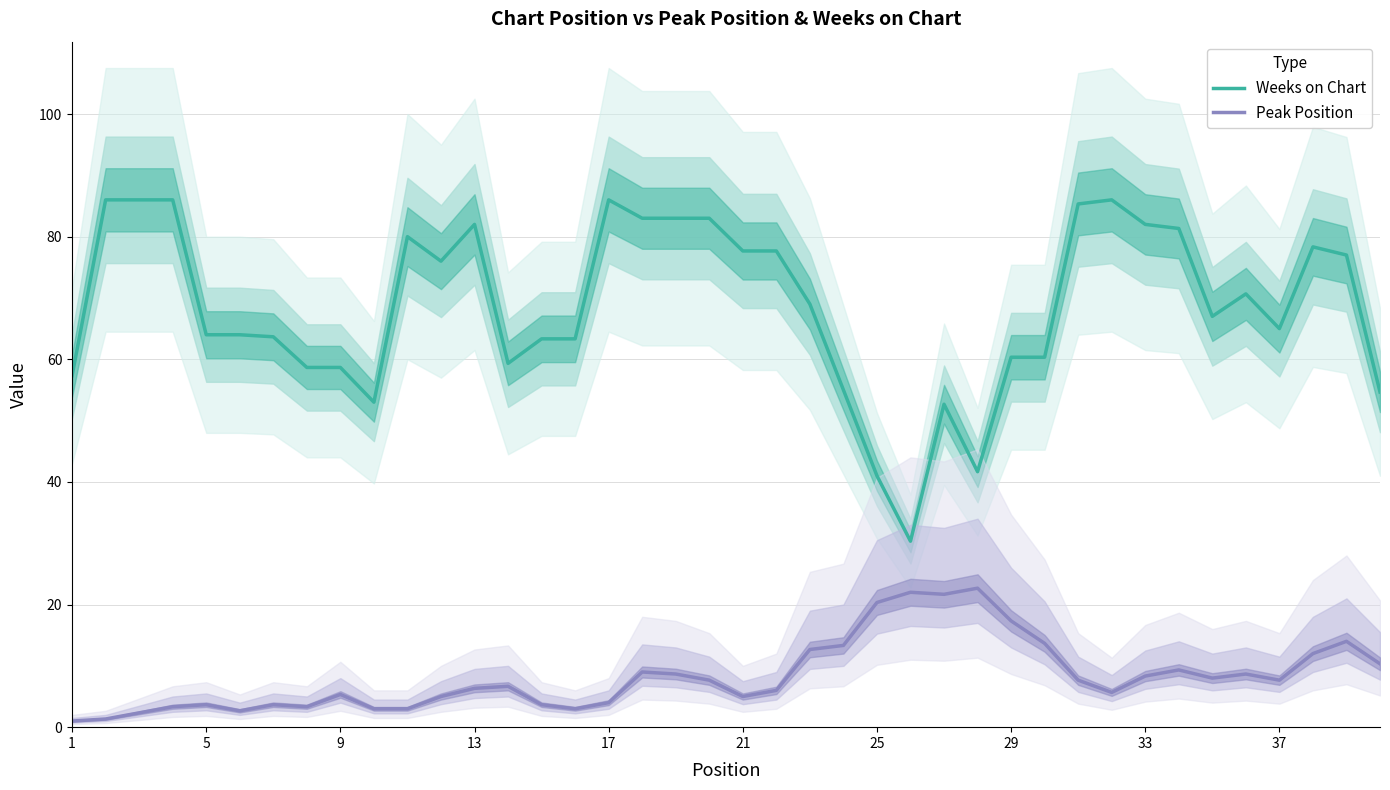

How many data points in Weeks on Chart are above 69?

19